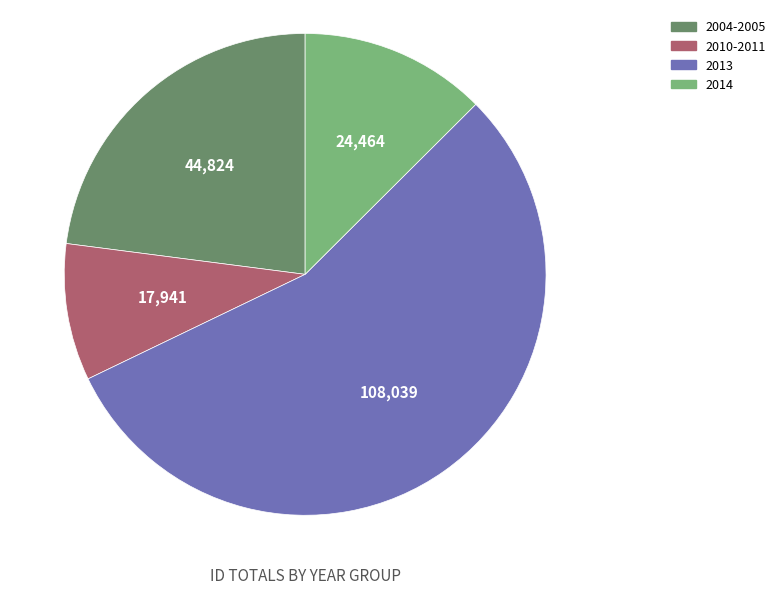

Is there a majority slice in this chart?

Yes